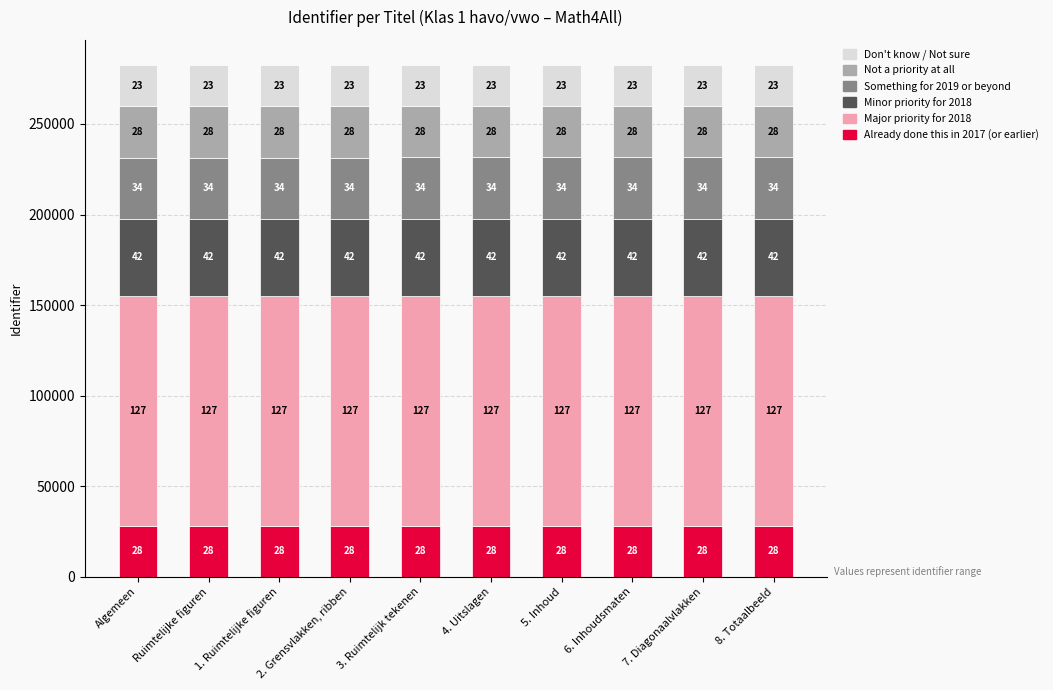

Does the chart contain any negative values?

No